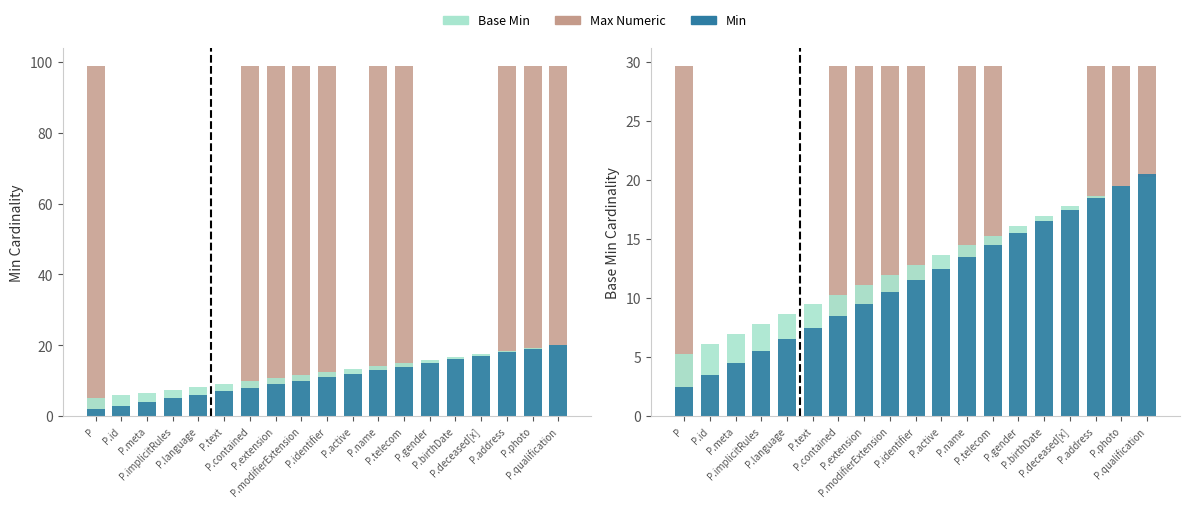

At which label does Max Numeric first exceed 29?

P